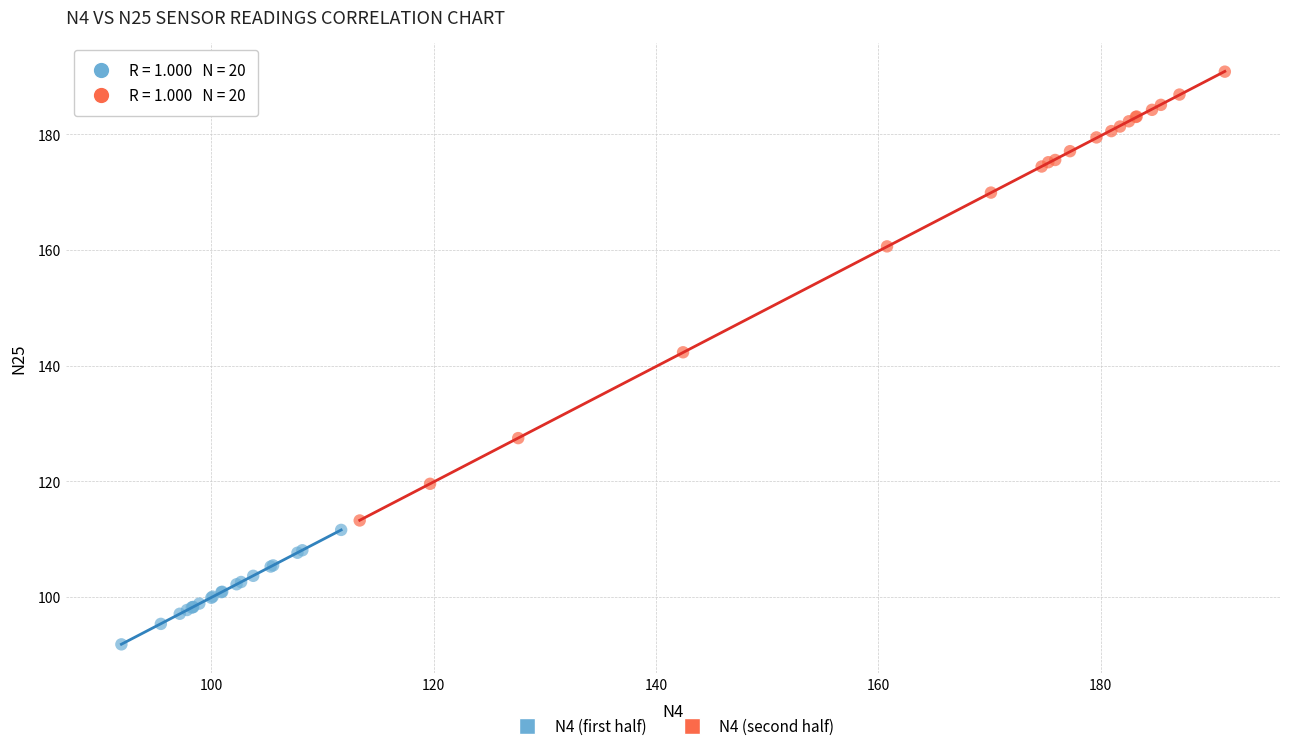

Which series has the widest spread of Y values?

N4 (second half)